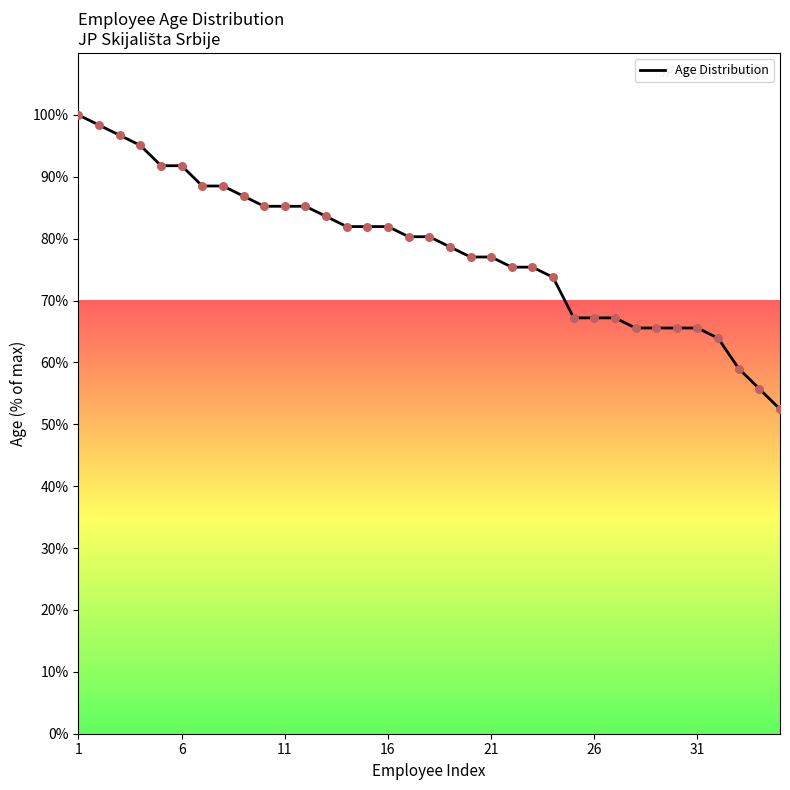

What is the greatest value displayed?

100.0